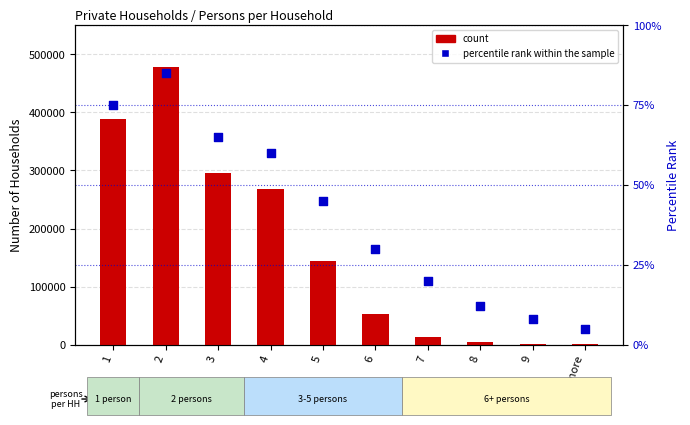

Which series has the largest total across all categories?

count